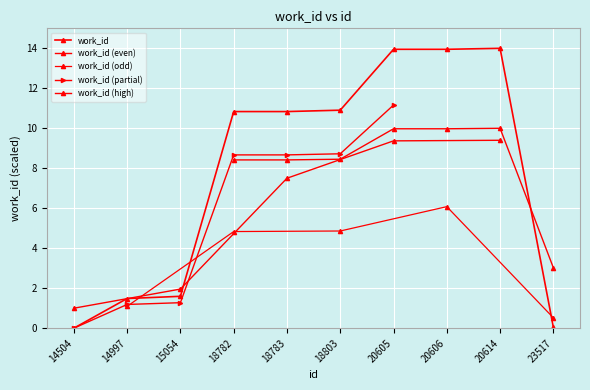

Approximately how many times larger is the value at 20606 compared to 15054?

8.7